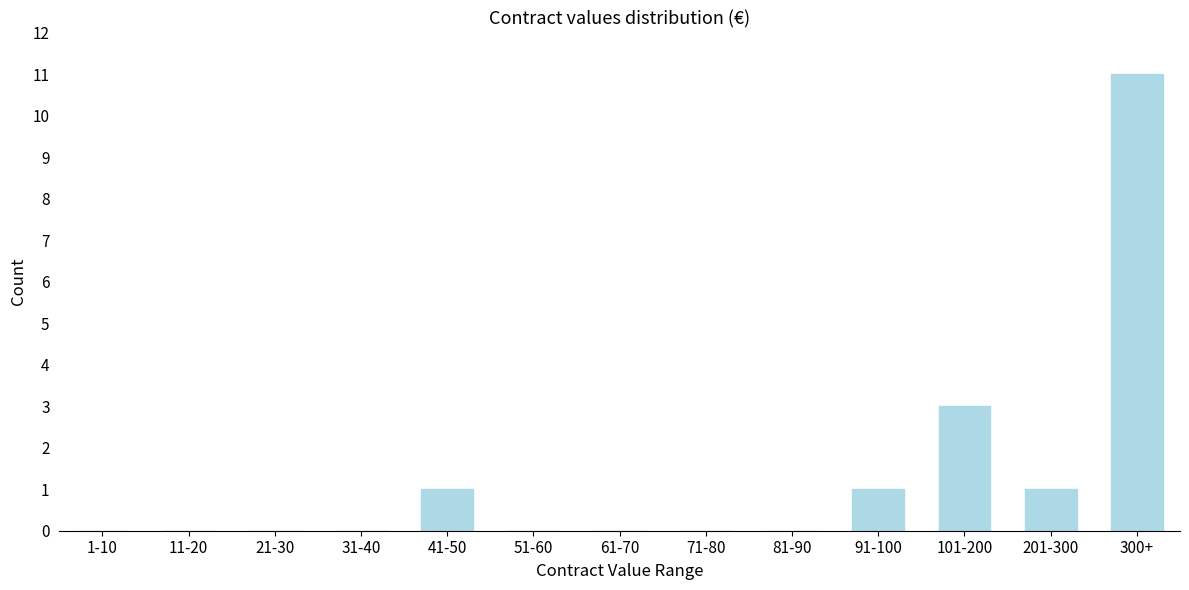

Reading left to right, transcribe all the data shown in this chart.

1-10=0	11-20=0	21-30=0	31-40=0	41-50=1	51-60=0	61-70=0	71-80=0	81-90=0	91-100=1	101-200=3	201-300=1	300+=11